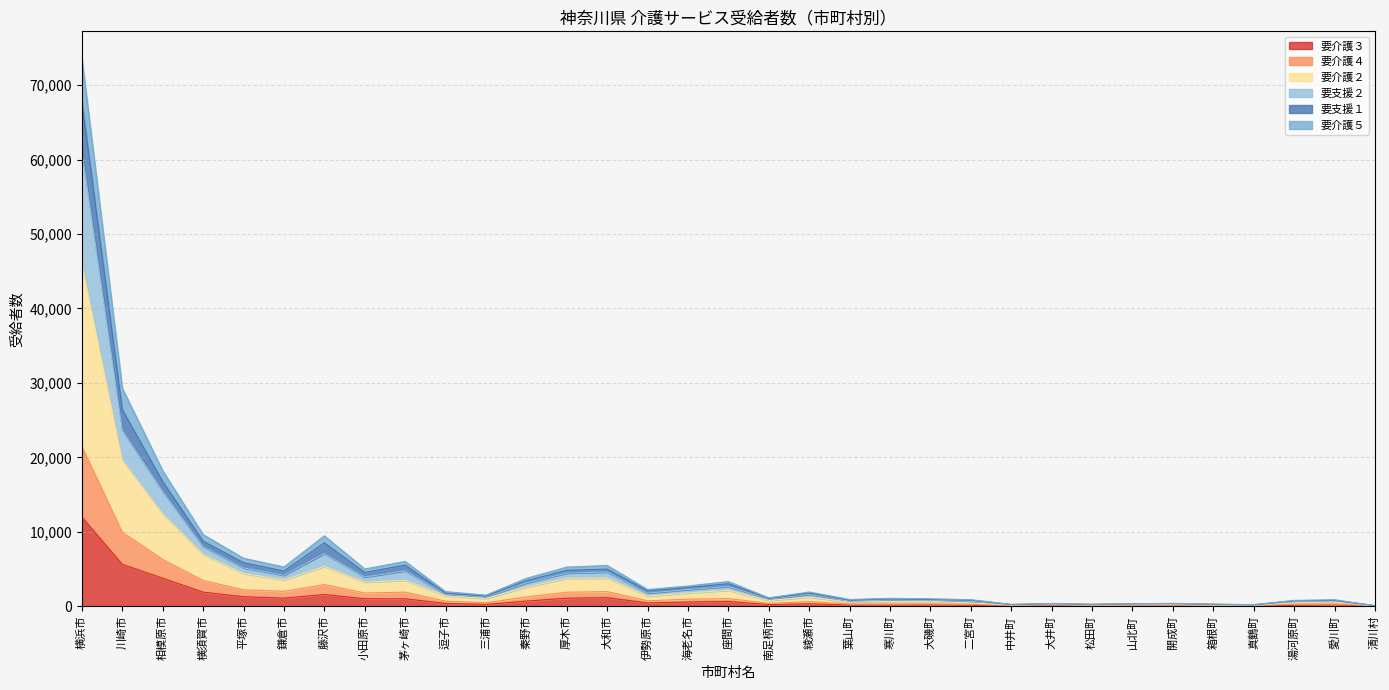

True or false: 要支援１ has more than 0 interior local peaks.

True